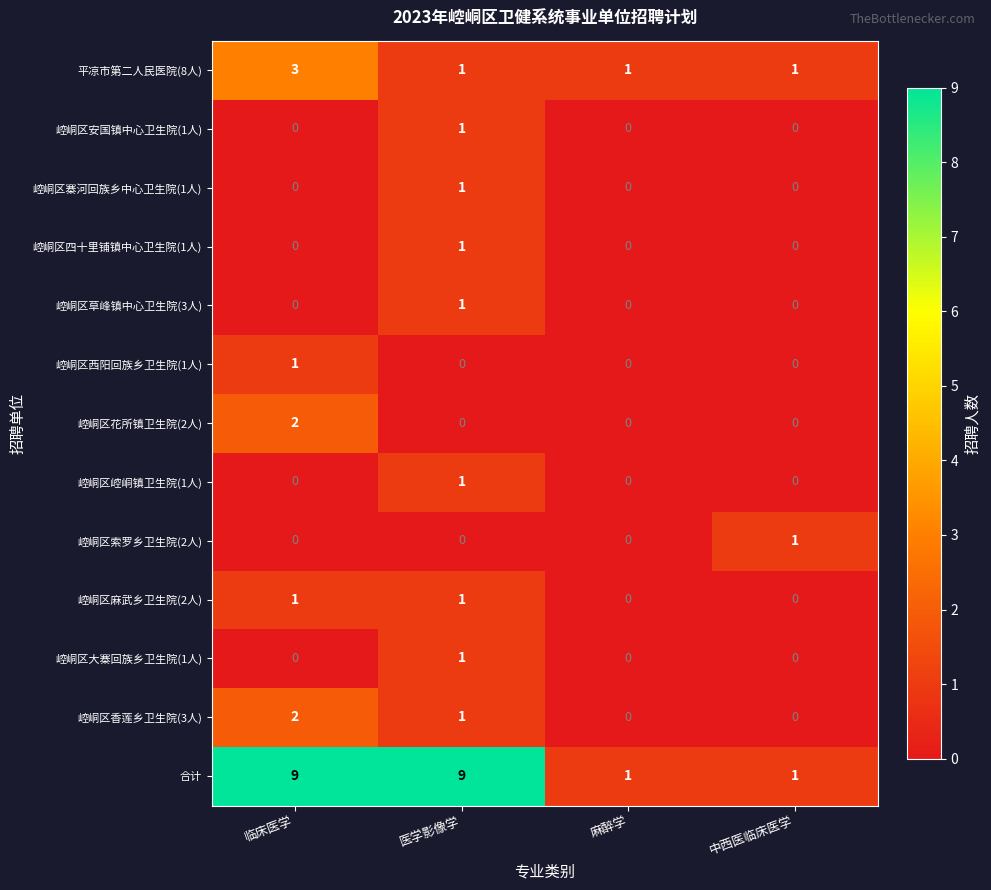

What is the difference between the maximum and minimum values in the 合计 series?

8